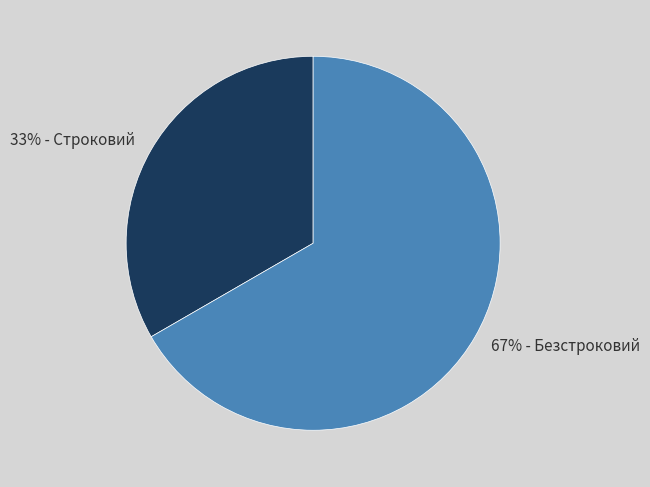

Does any single category account for the majority?

Yes